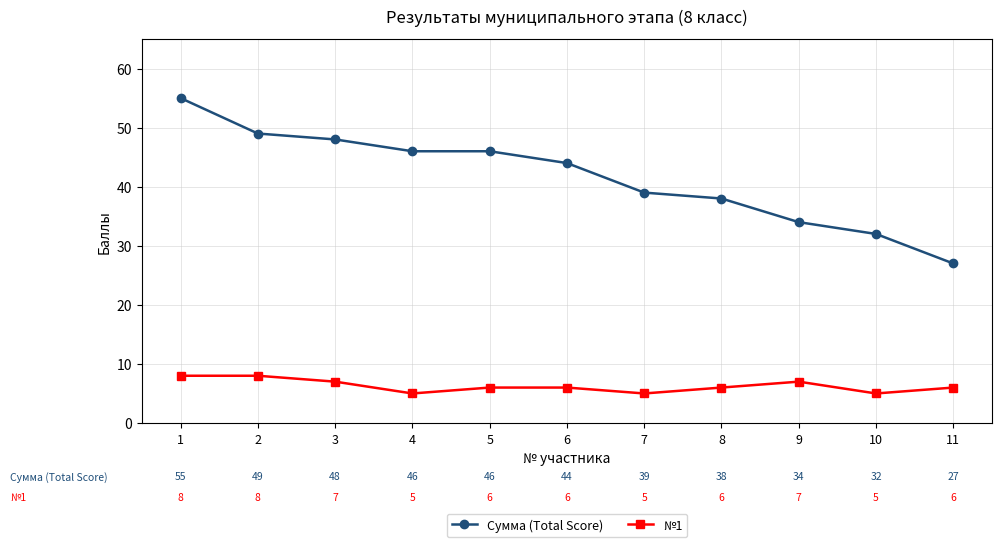

The value of Сумма (Total Score) at 7 is 58. True or false?

False